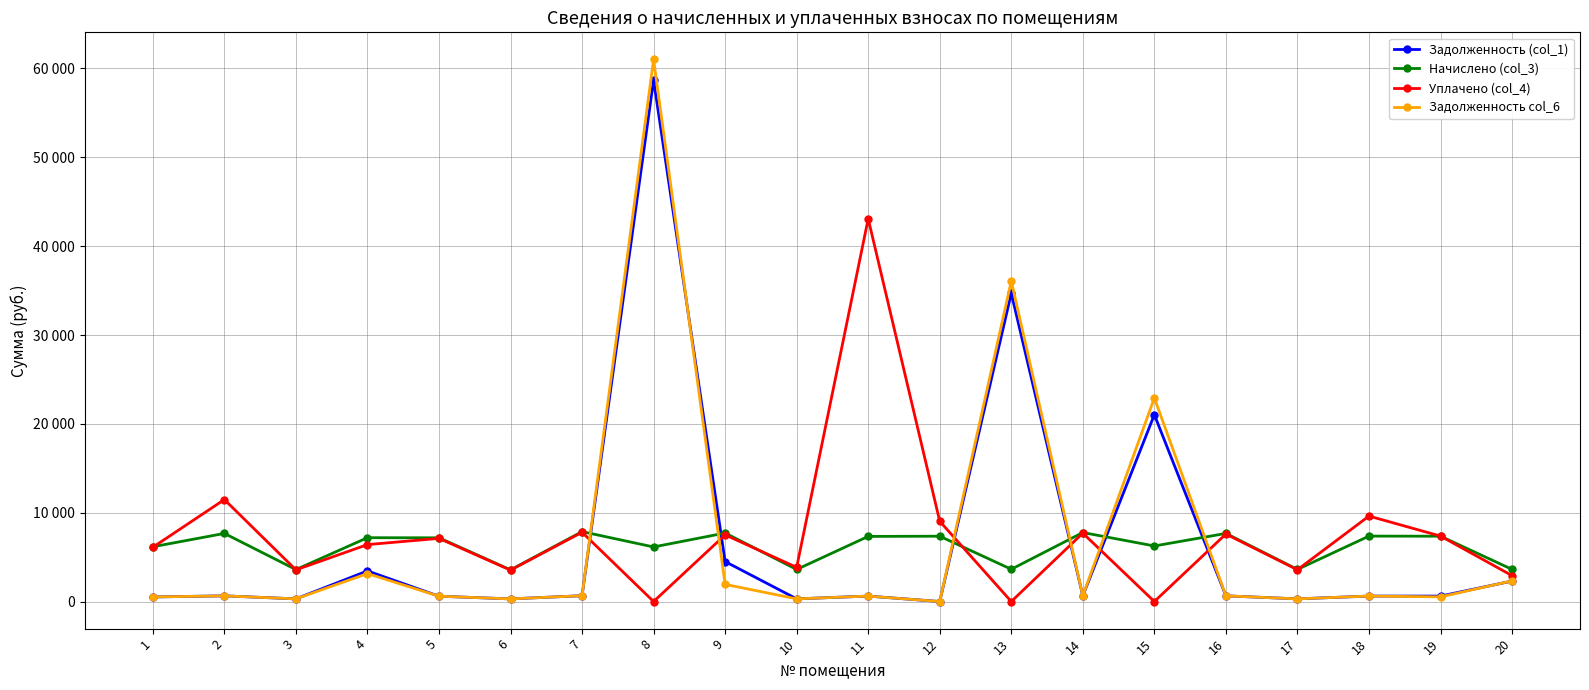

The value of Уплачено (col_4) at 6 is 3532.0. True or false?

True